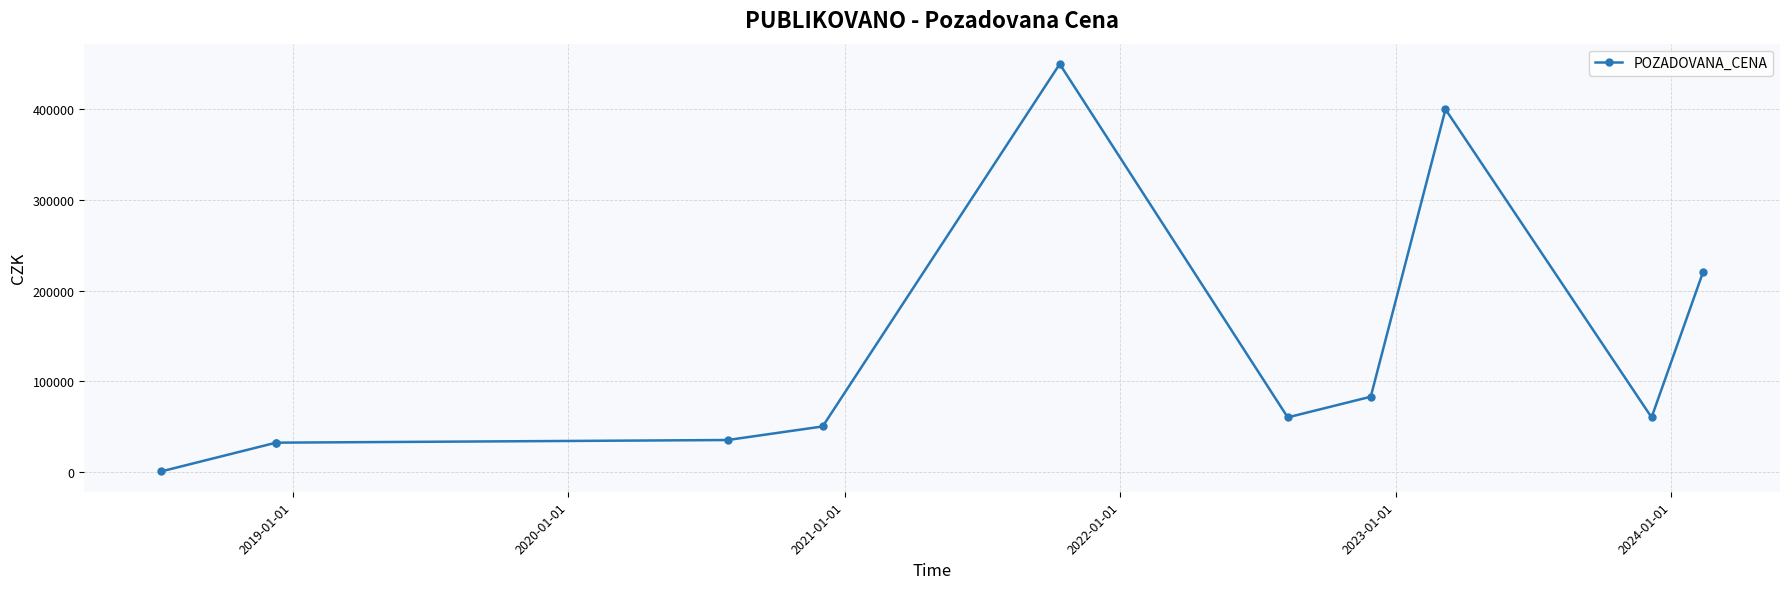

What is the maximum value shown in the chart?

450000